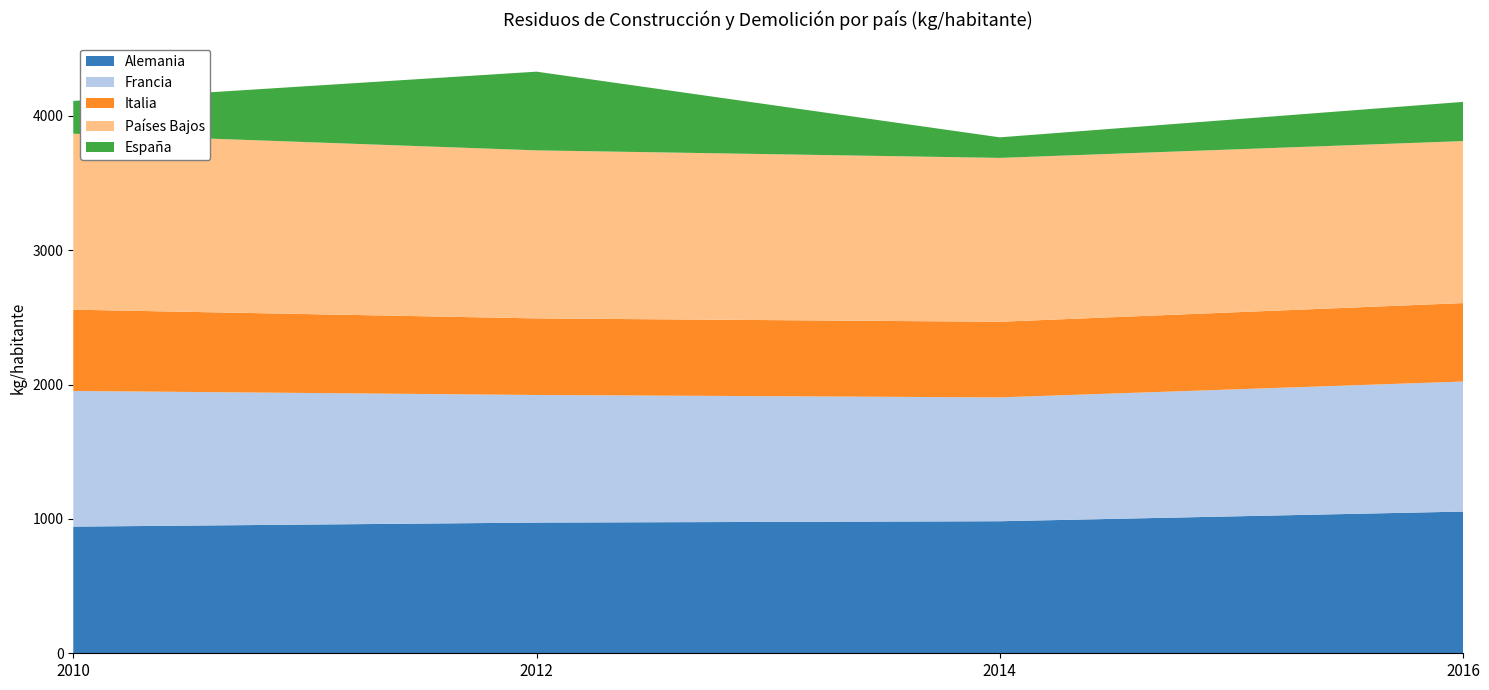

Reading left to right, list all the values displayed in this chart.

Alemania: 943	973	983	1055
Francia: 1010	950	922	968
Italia: 605	570	563	584
Países Bajos: 1310	1251	1220	1206
España: 244	586	153	292